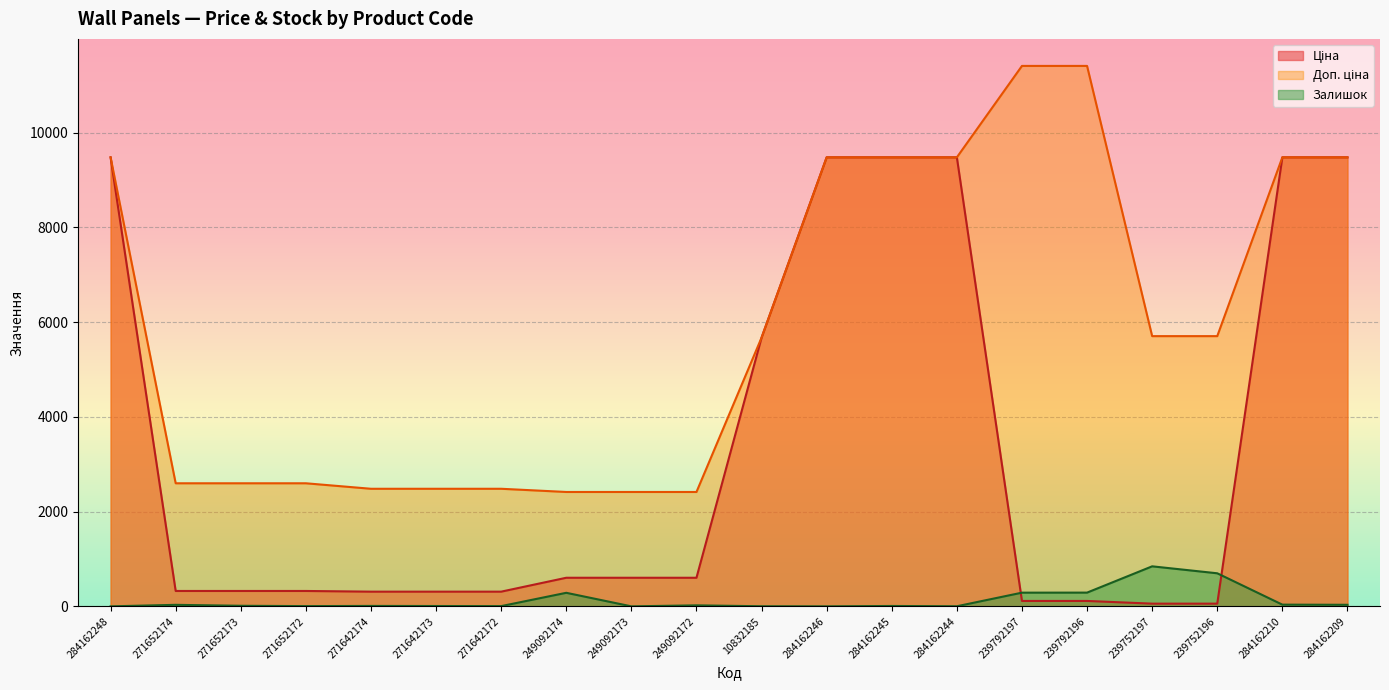

Which series has the widest spread of values?

Ціна